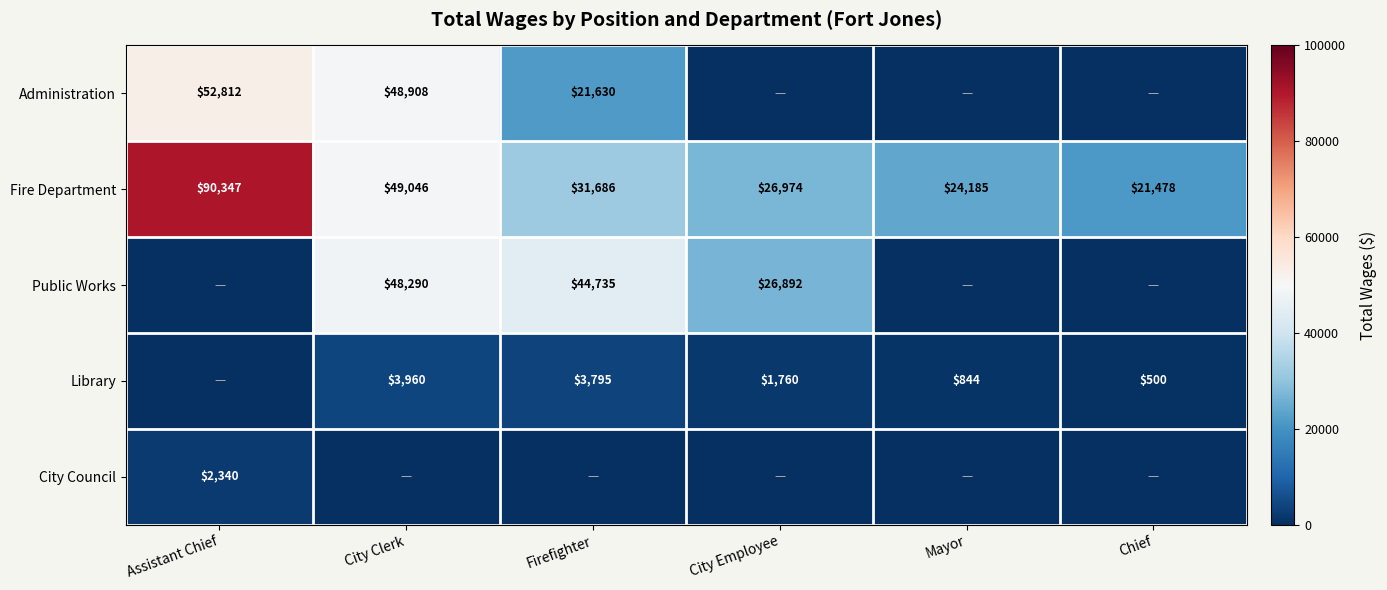

What is the difference between the second highest and second lowest values in the Fire Department series?

24861